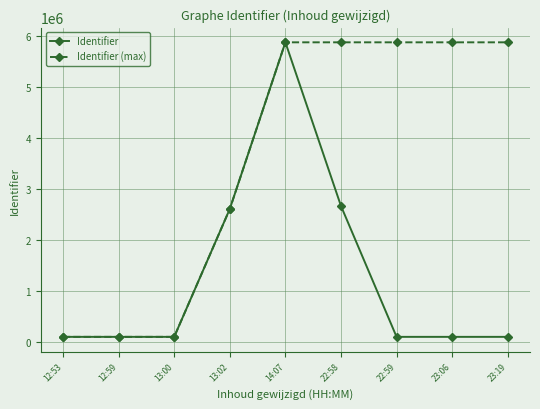

At 22:59, list the series in order from largest to smallest.

Identifier (max), Identifier